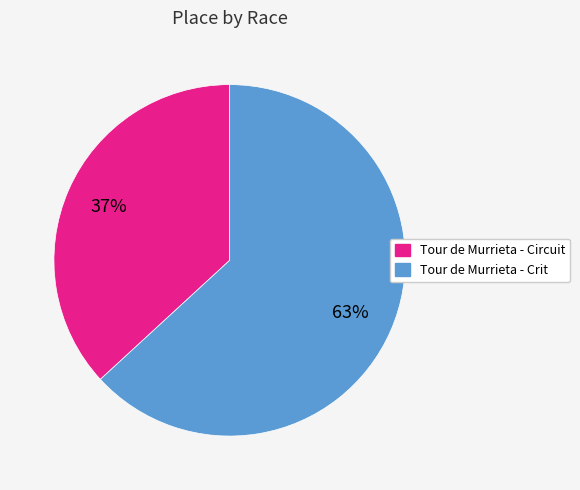

Do Tour de Murrieta - Crit and Tour de Murrieta - Circuit together represent more than half of the pie?

Yes